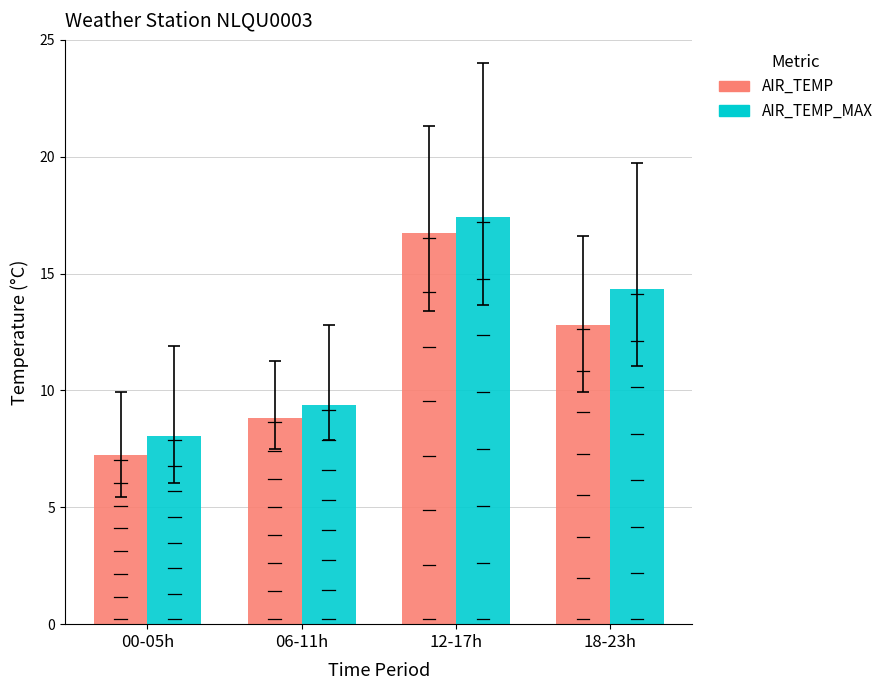

Reading left to right, extract all data points from this chart.

AIR_TEMP: 00-05h=7.2	06-11h=8.8	12-17h=16.7	18-23h=12.8
AIR_TEMP_MAX: 00-05h=8.1	06-11h=9.4	12-17h=17.4	18-23h=14.3